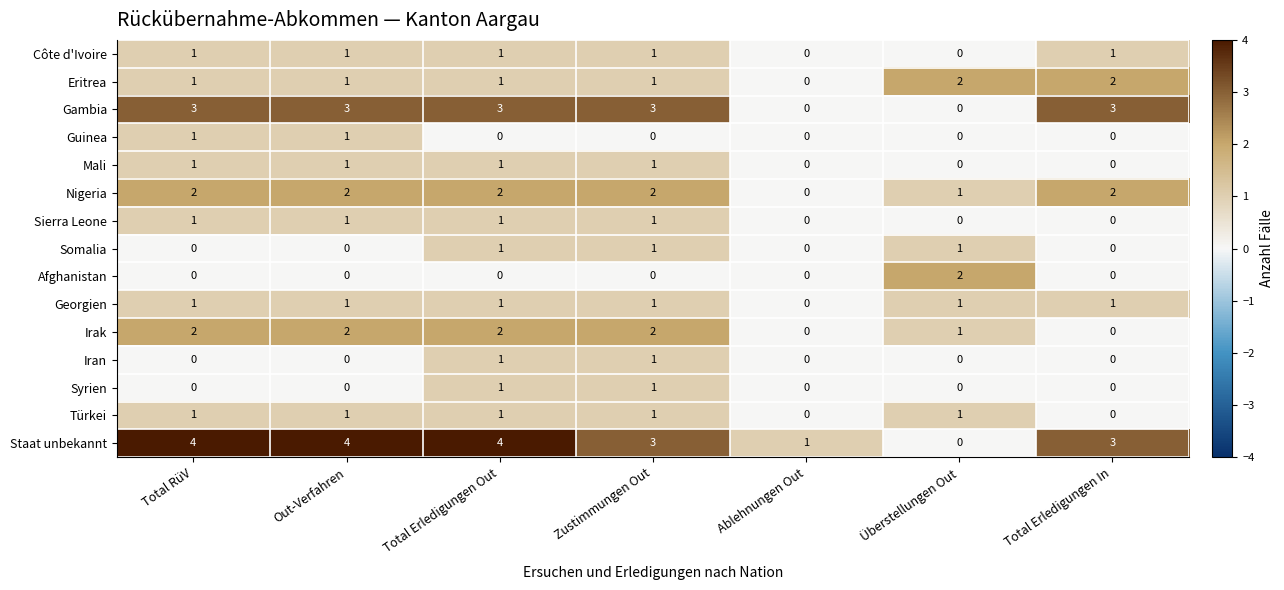

What is the total value across all series at Out-Verfahren?

18